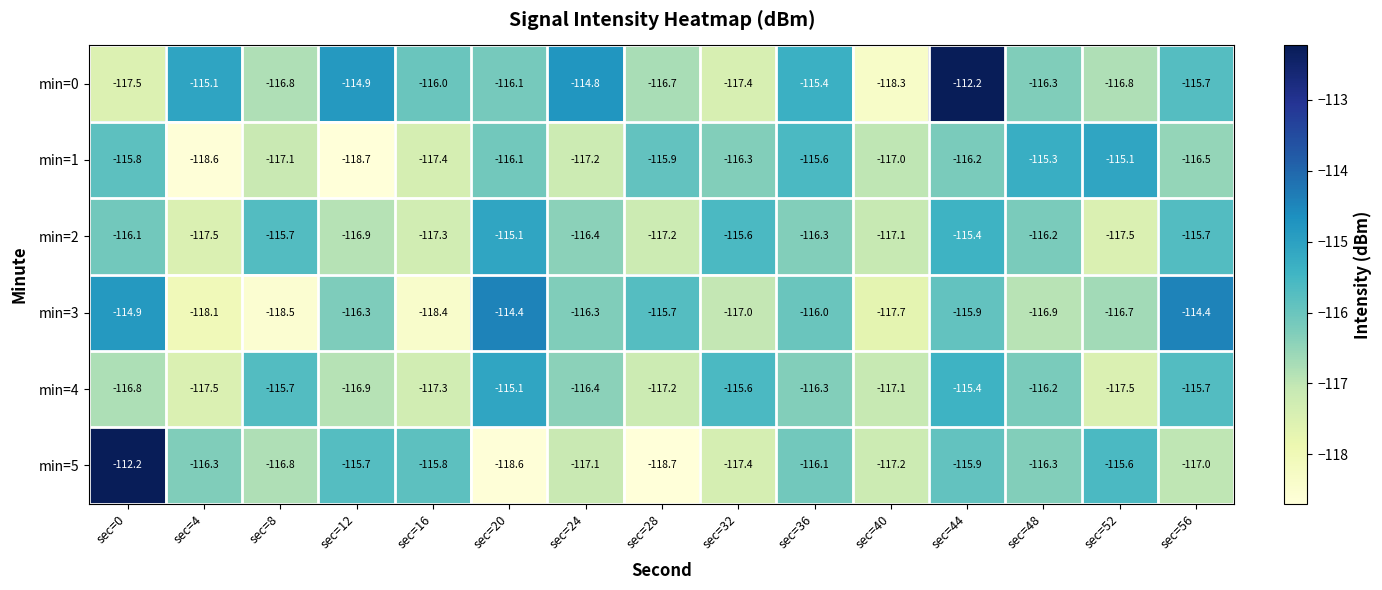

How many data points does each series have?

15